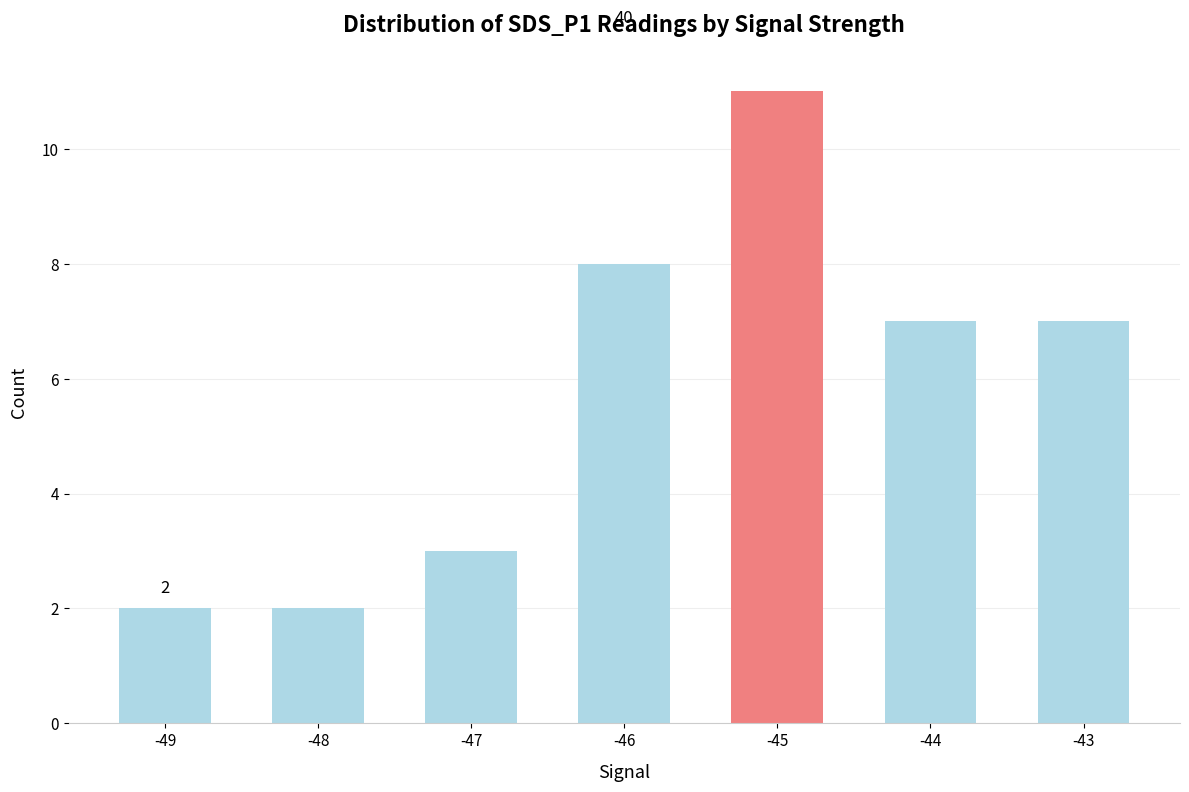

Are the bars horizontal?

No